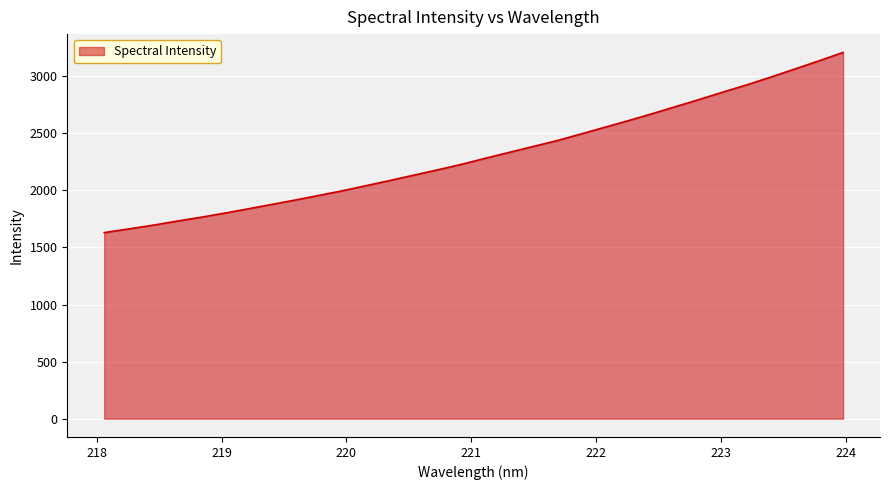

What is the difference between the maximum and minimum values?

1578.3